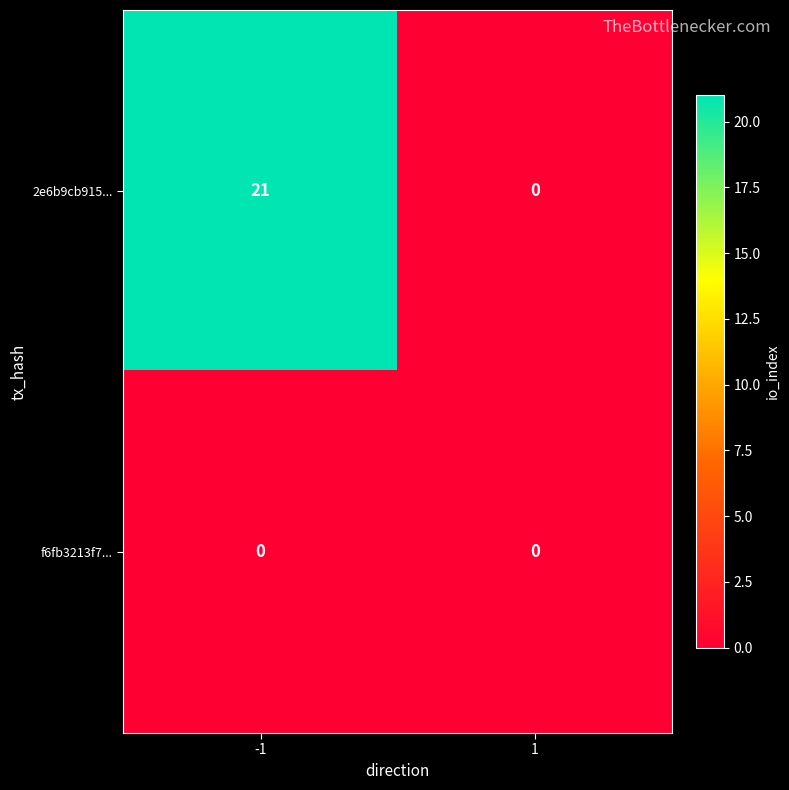

Reading left to right, what are all the values shown in this chart?

2e6b9cb915...: 21	0
f6fb3213f7...: 0	0